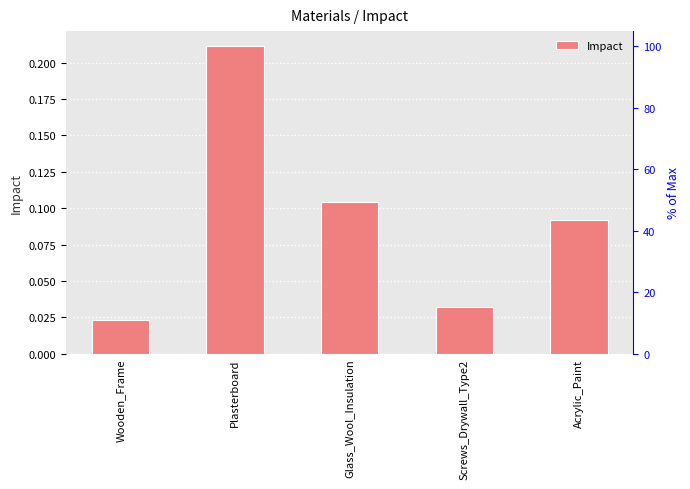

True or false: the data shows 0.1 at Plasterboard.

False